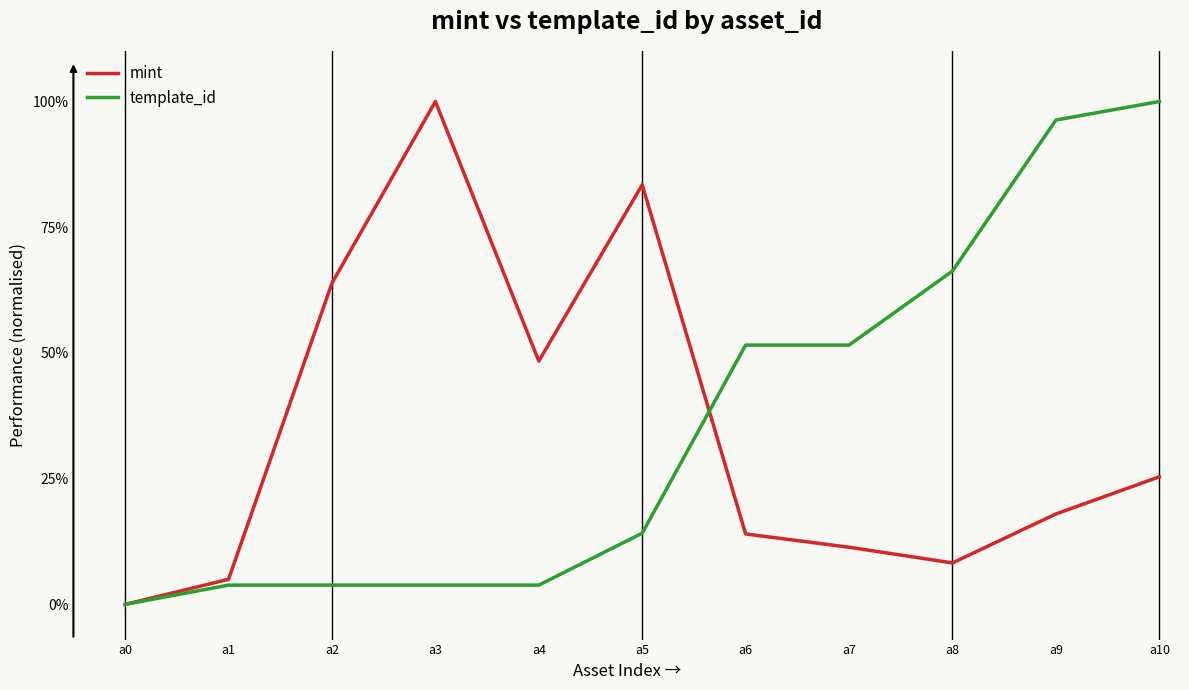

What is the difference between the second highest and minimum values in the mint series?

0.8